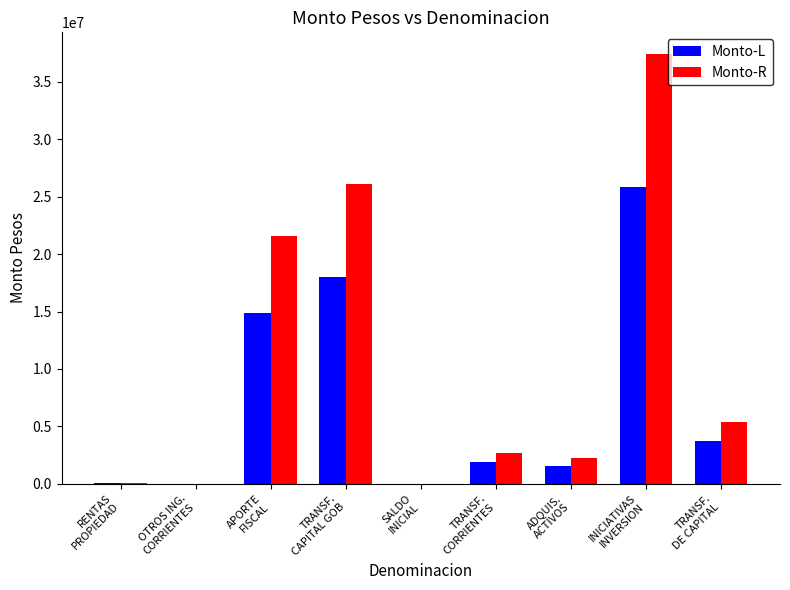

The value of Monto-L at TRANSF.
DE CAPITAL is 1845042. True or false?

False